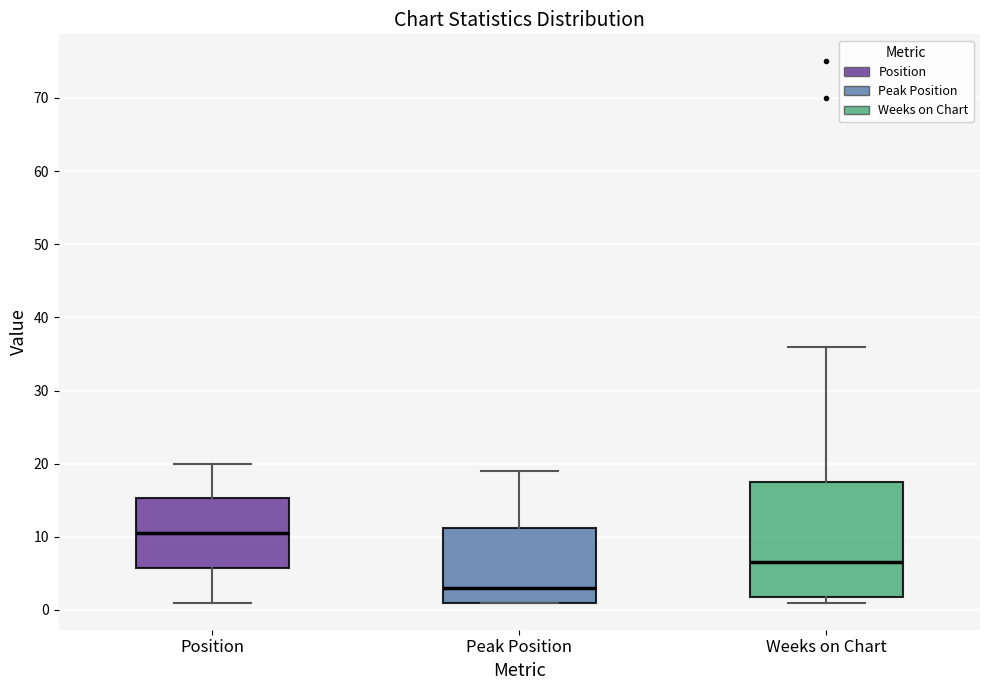

Reading left to right, transcribe this box plot: for each box, give where its median line is, the range the box spans, and where its two whiskers end, as read against the y-axis. The values are not printed on the chart, so give them approximately, as read against the axis.

Position: median 11, box 6 to 15, whiskers 1 to 20
Peak Position: median 3, box 1 to 11, whiskers 1 to 19
Weeks on Chart: median 7, box 2 to 18, whiskers 1 to 36